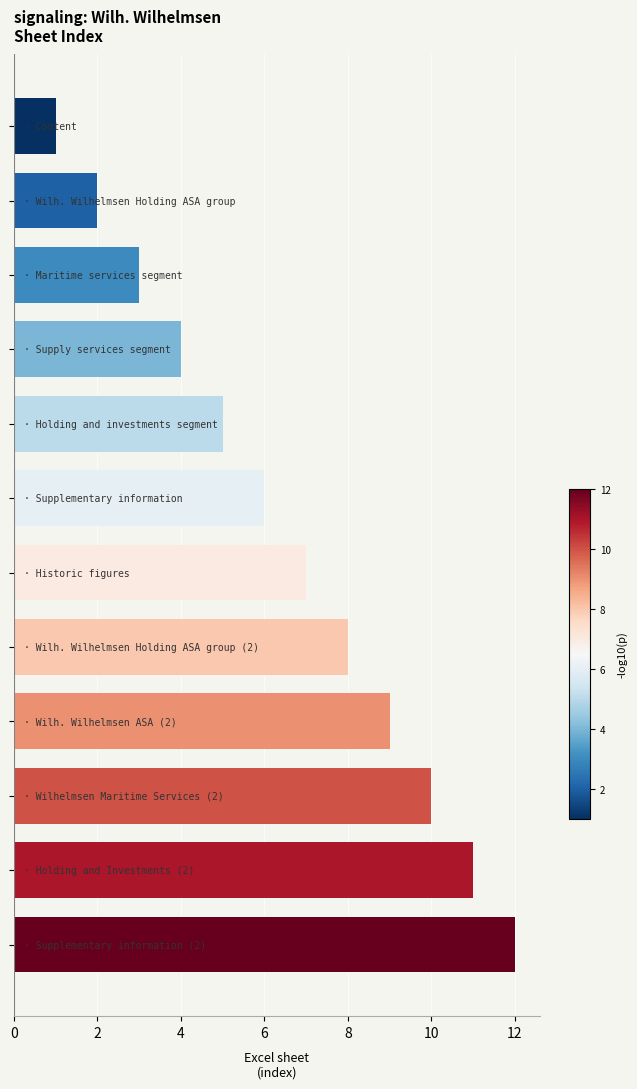

What is the greatest value displayed?

12